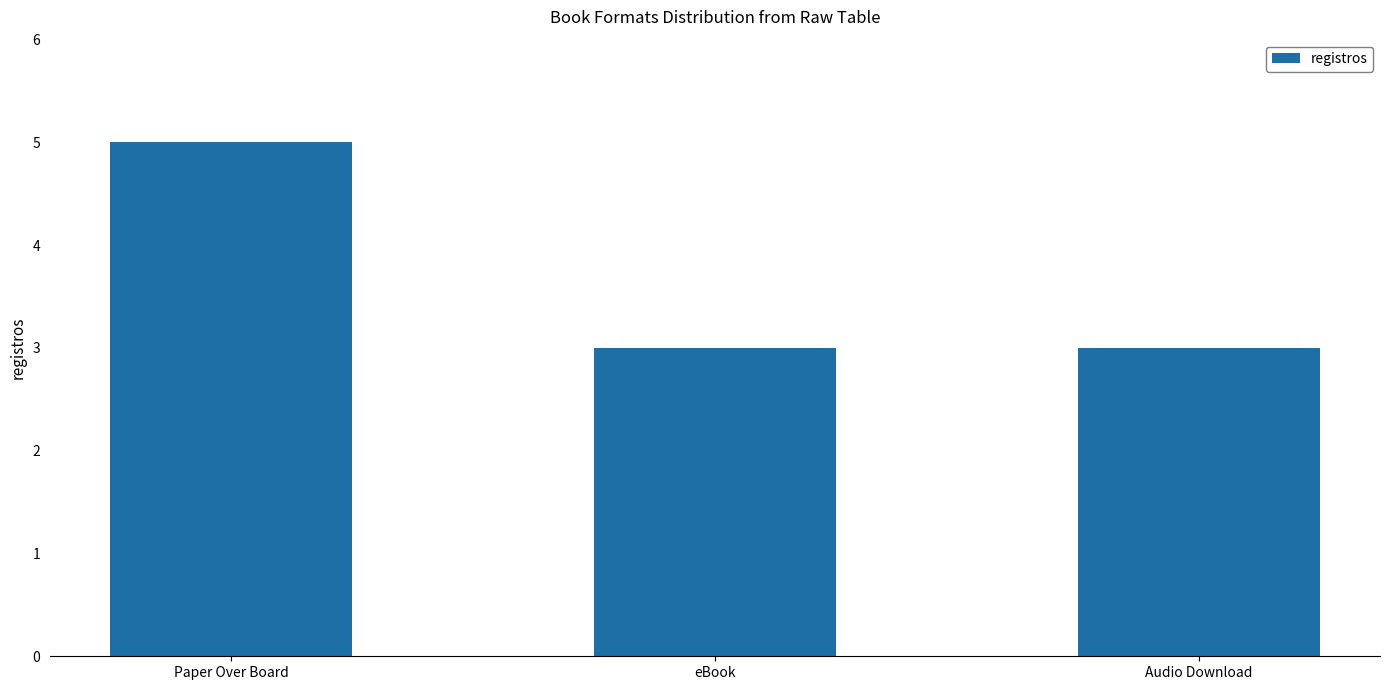

What is the ratio of the value at Paper Over Board to the value at Audio Download?

1.7